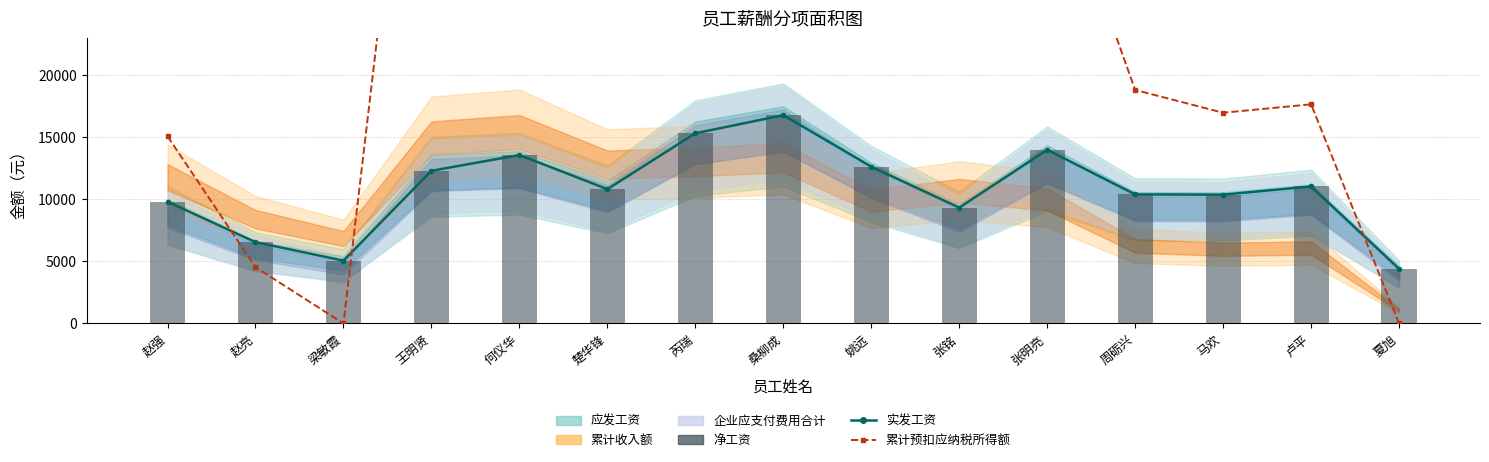

What is the value of the 实发工资 bar at the 13th from the left?

10376.9